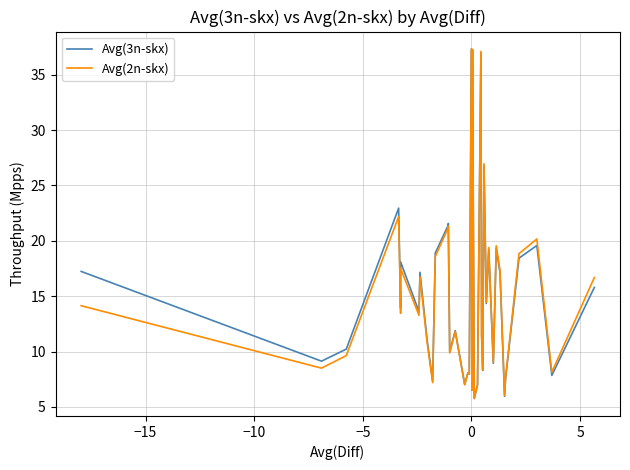

Reading right to left, transcribe all the data shown in this chart.

Avg(3n-skx): 15.8	7.8	19.6	18.4	7.6	6.0	17.1	19.3	8.9	19.2	14.3	26.8	8.3	11.4	36.9	7.0	5.8	37.3	23.3	6.5	37.3	8.0	8.1	7.0	11.9	10.0	14.6	21.6	21.4	18.9	7.3	11.1	17.2	13.6	18.1	13.9	22.9	10.2	9.1	17.2
Avg(2n-skx): 16.7	8.1	20.2	18.8	7.7	6.0	17.3	19.6	9.0	19.4	14.4	26.9	8.3	11.5	37.1	7.0	5.8	37.3	23.4	6.5	37.3	8.0	8.1	7.0	11.8	9.9	14.4	21.3	21.2	18.6	7.2	10.9	16.8	13.3	17.5	13.4	22.2	9.6	8.5	14.1